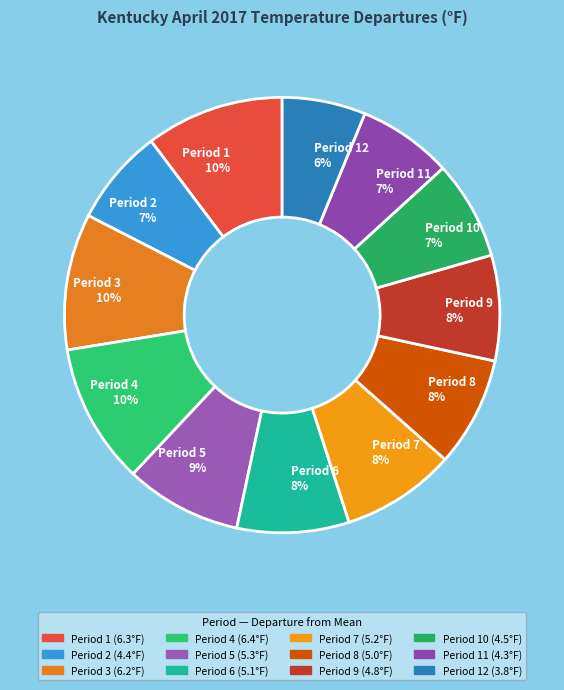

What percentage is the Period 1 10% slice, to the nearest percent?

10%